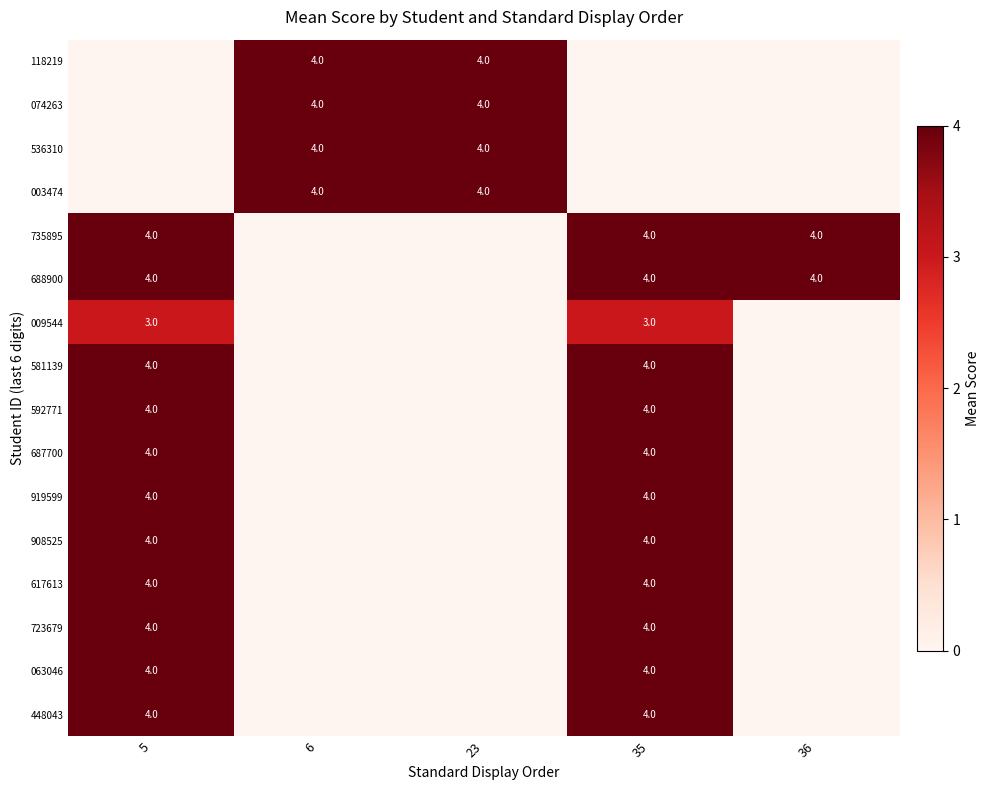

The value of 688900 at 35 is 4. True or false?

True